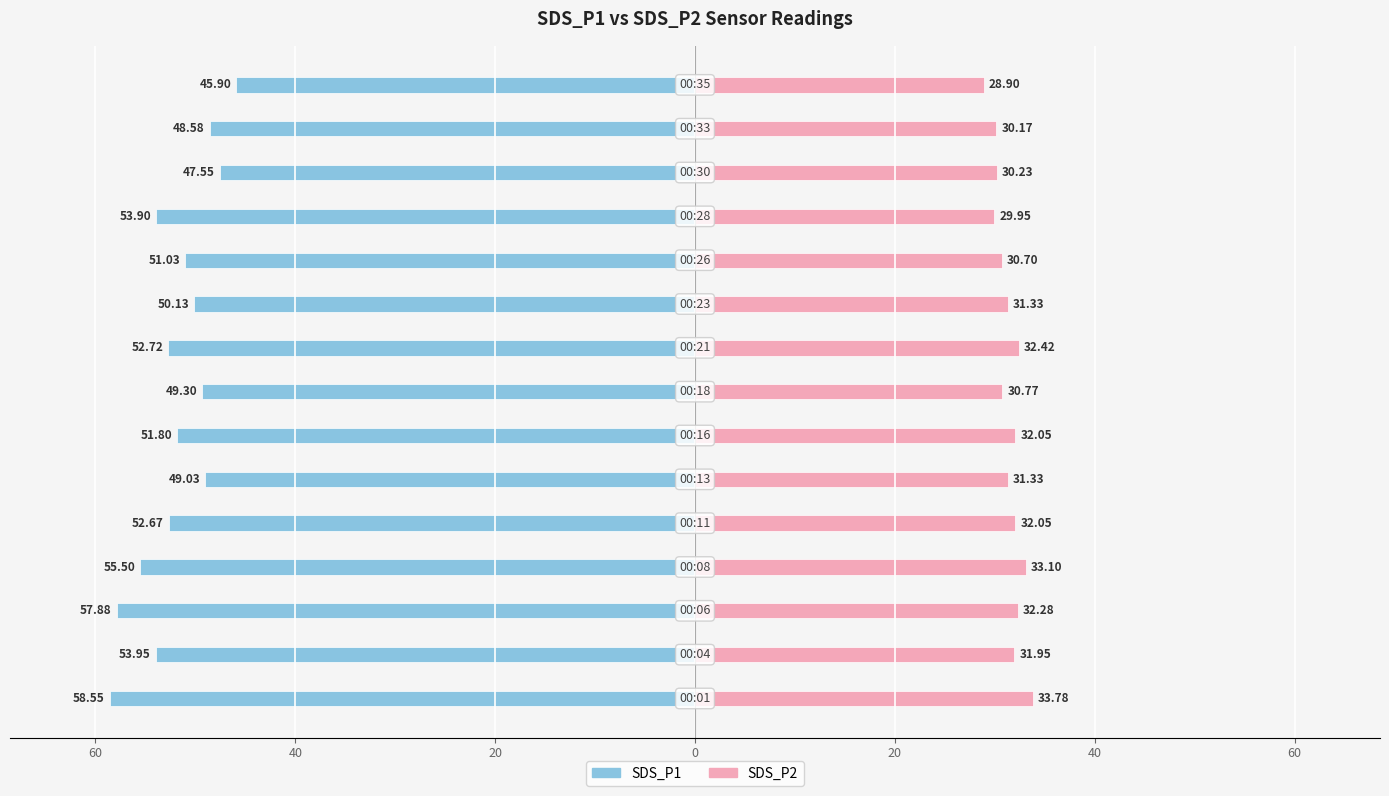

How many bars are there in total?

30